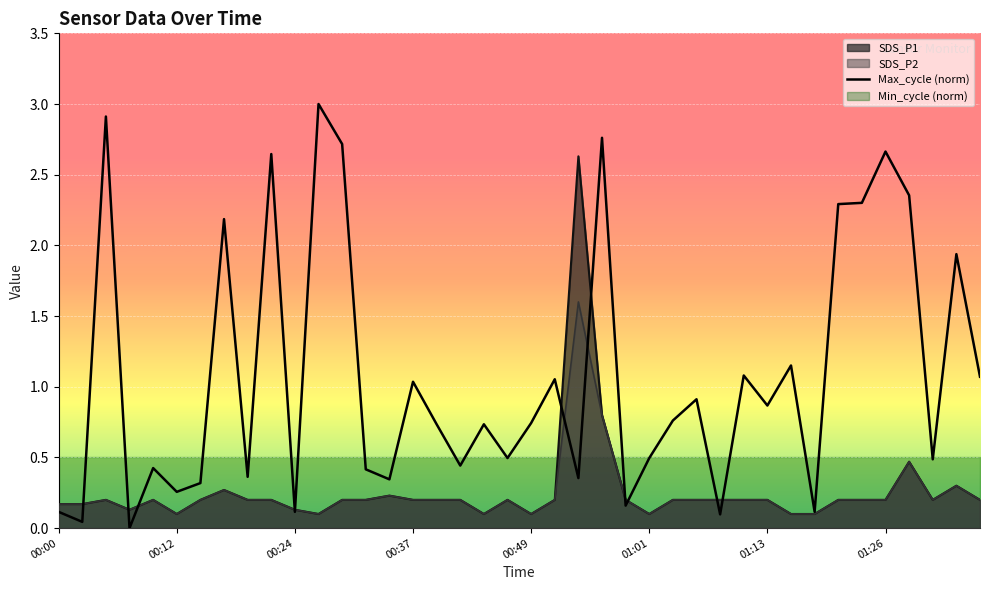

What is the highest value of the SDS_P2 series?

1.6